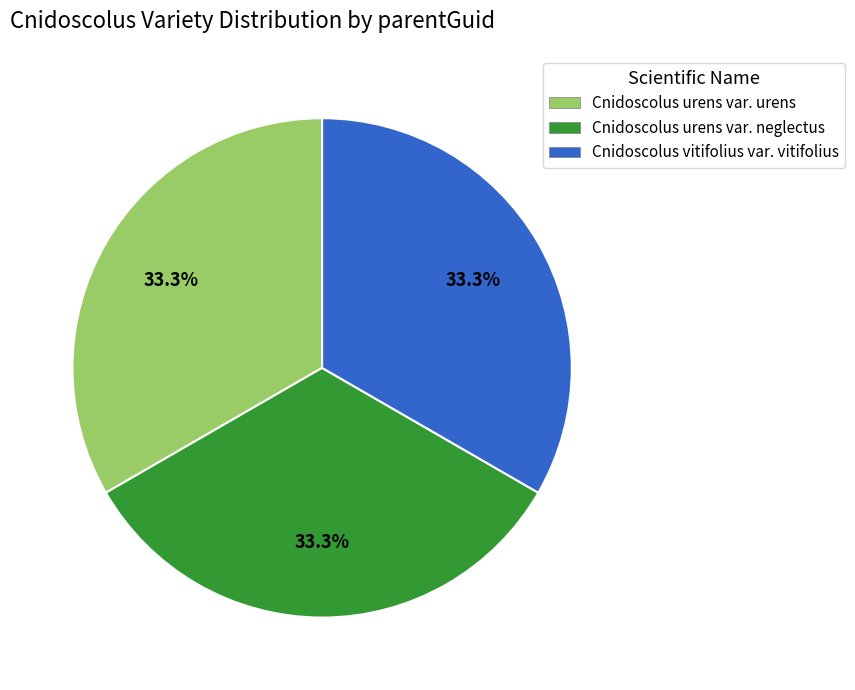

How many segments does this pie chart have?

3